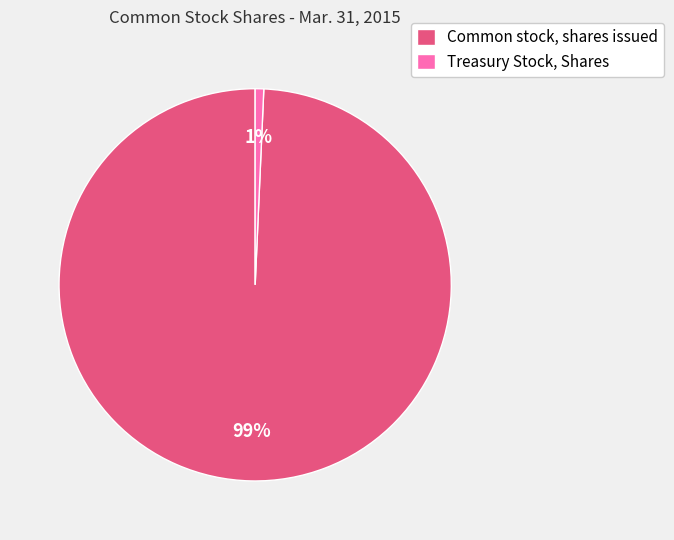

To the nearest percent, what is the combined percentage of Treasury Stock, Shares and Common stock, shares issued?

100%